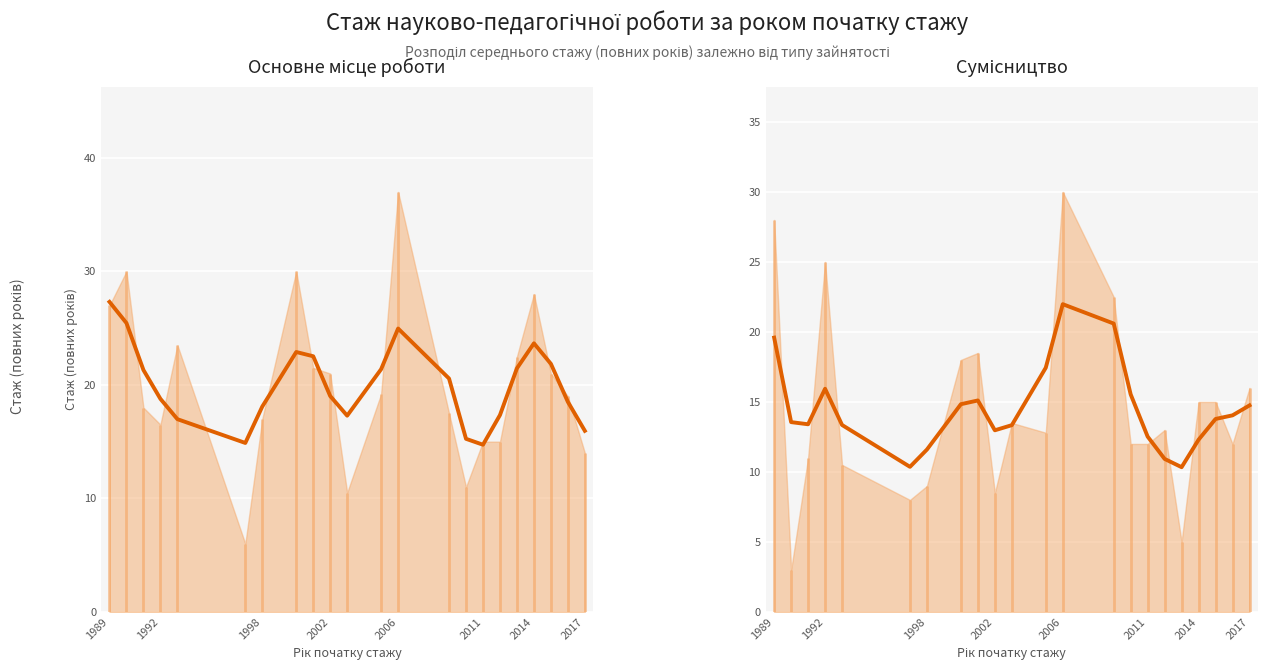

At how many categories does at least one series exceed 22?

6